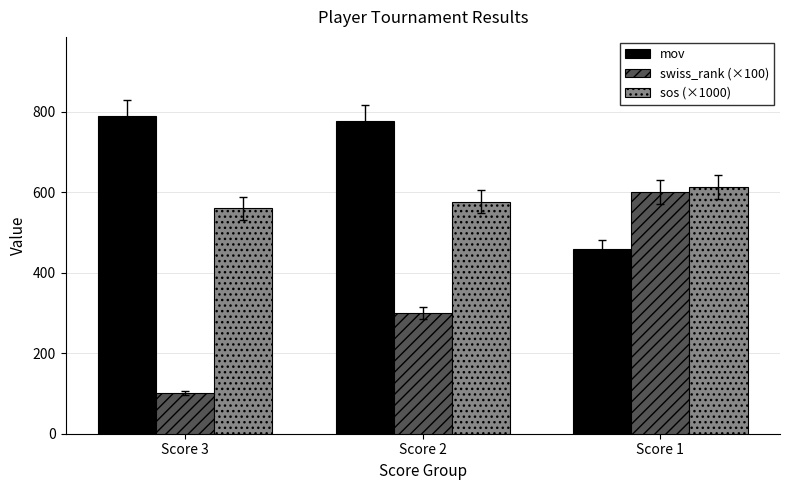

How many bars are there in total?

9